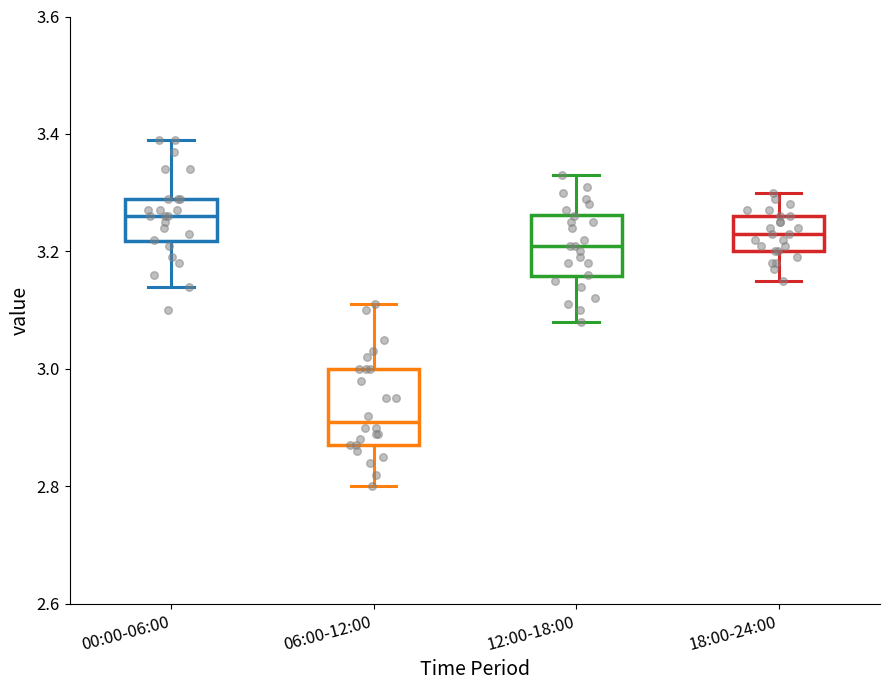

Reading left to right, read every box against the y-axis: the position of its median line, the range the box covers, and the ends of its whiskers. The values are not printed on the chart, so give them approximately, as read against the axis.

00:00-06:00: median 3.26, box 3.22 to 3.30, whiskers 3.14 to 3.40
06:00-12:00: median 2.92, box 2.88 to 3.00, whiskers 2.80 to 3.12
12:00-18:00: median 3.22, box 3.16 to 3.26, whiskers 3.08 to 3.34
18:00-24:00: median 3.24, box 3.20 to 3.26, whiskers 3.16 to 3.30